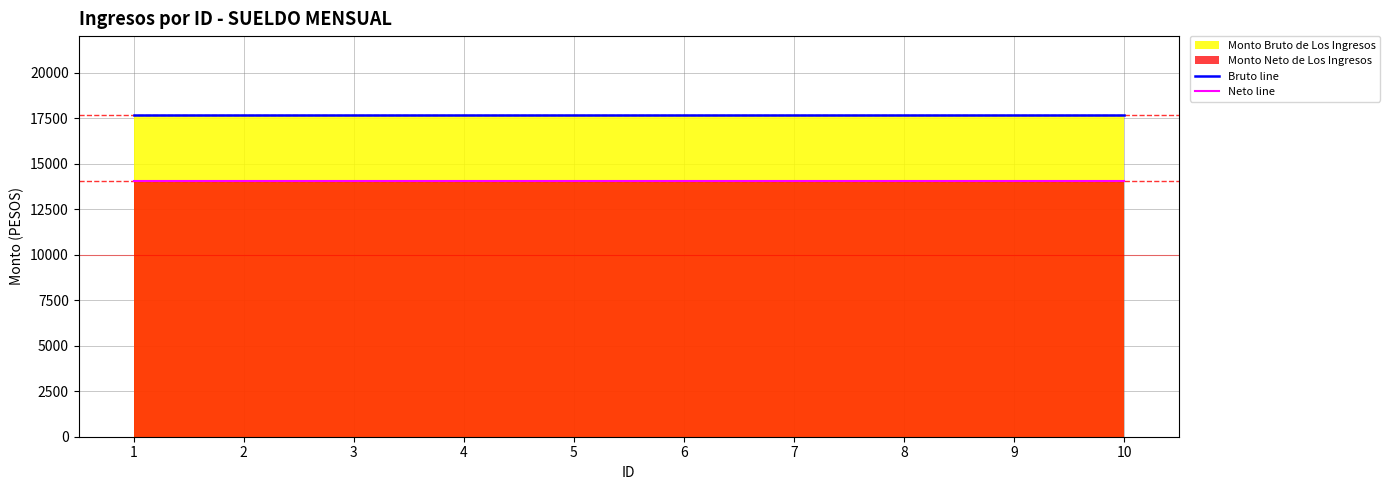

List the series in order of their overall mean, lowest first.

Neto line, Bruto line